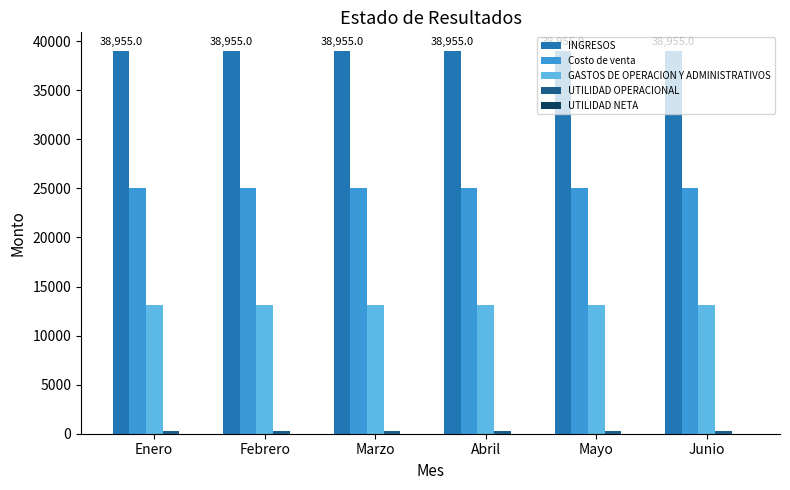

What is the sum of all GASTOS DE OPERACION Y ADMINISTRATIVOS values?

78580.7